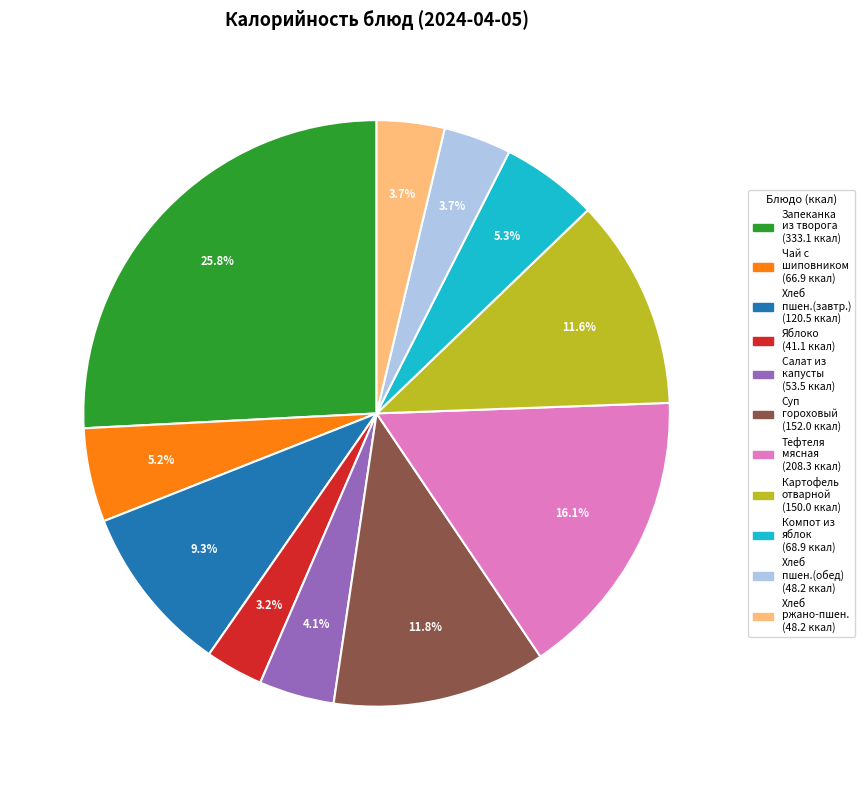

Is there any slice that represents more than half of the pie?

No